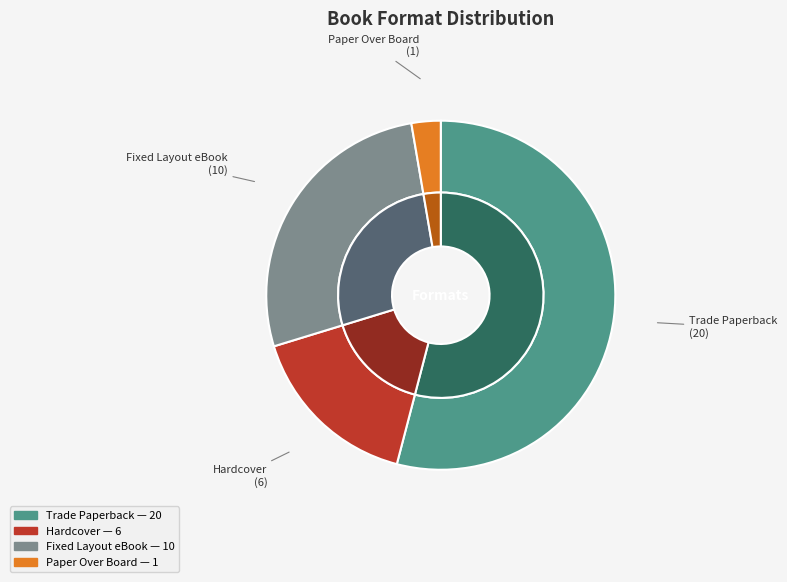

What is the change in value from Trade Paperback to Fixed Layout eBook?

-10